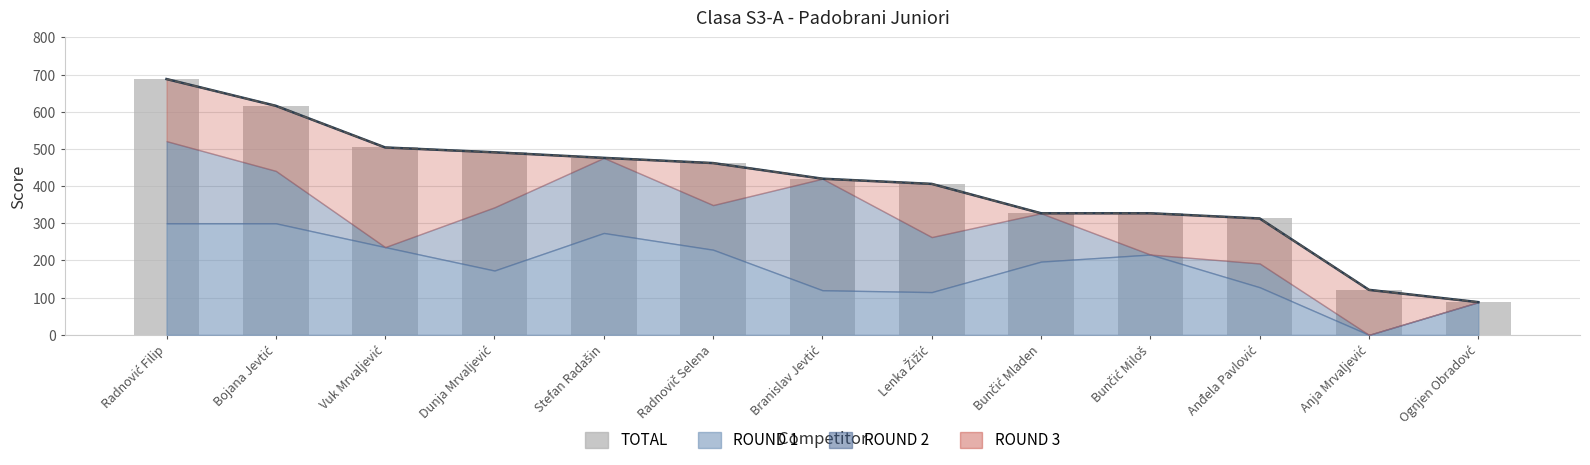

Reading right to left, transcribe all the data shown in this chart.

88	121	313	327	327	406	420	462	476	491	504	616	688